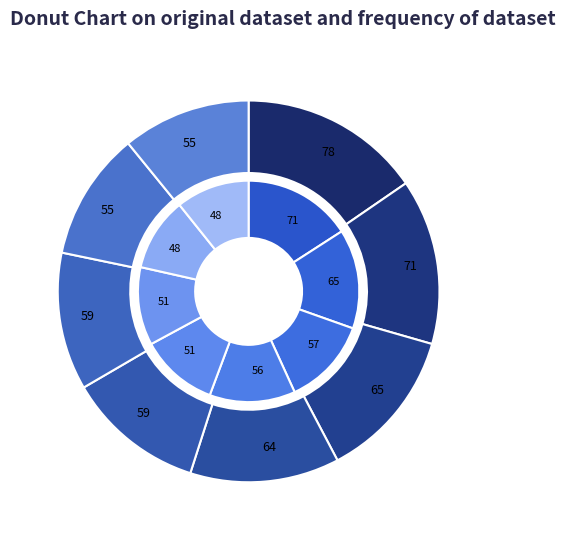

Count the number of slices in the pie.

8